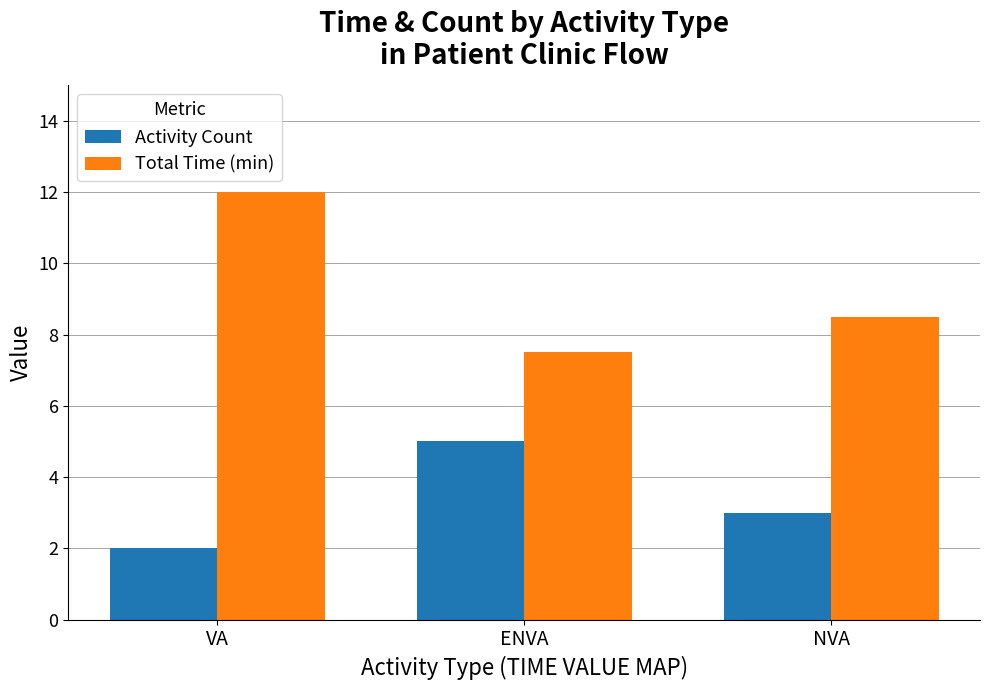

What is the approximate value of Total Time (min) at VA?

12.0